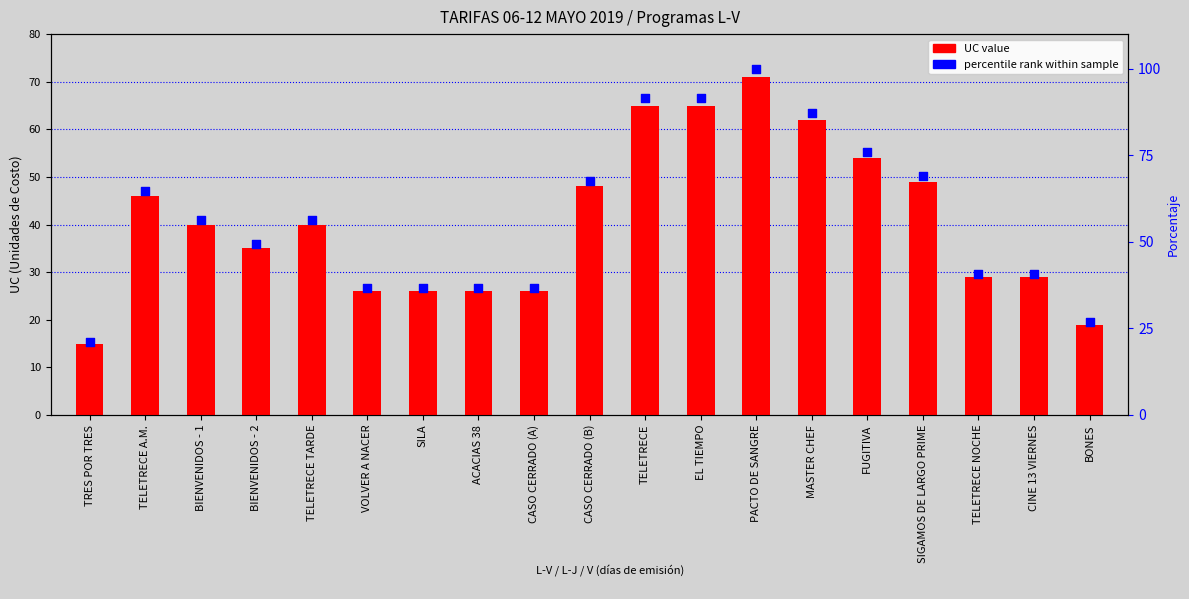

What is the total value across all series at CASO CERRADO (A)?

62.6